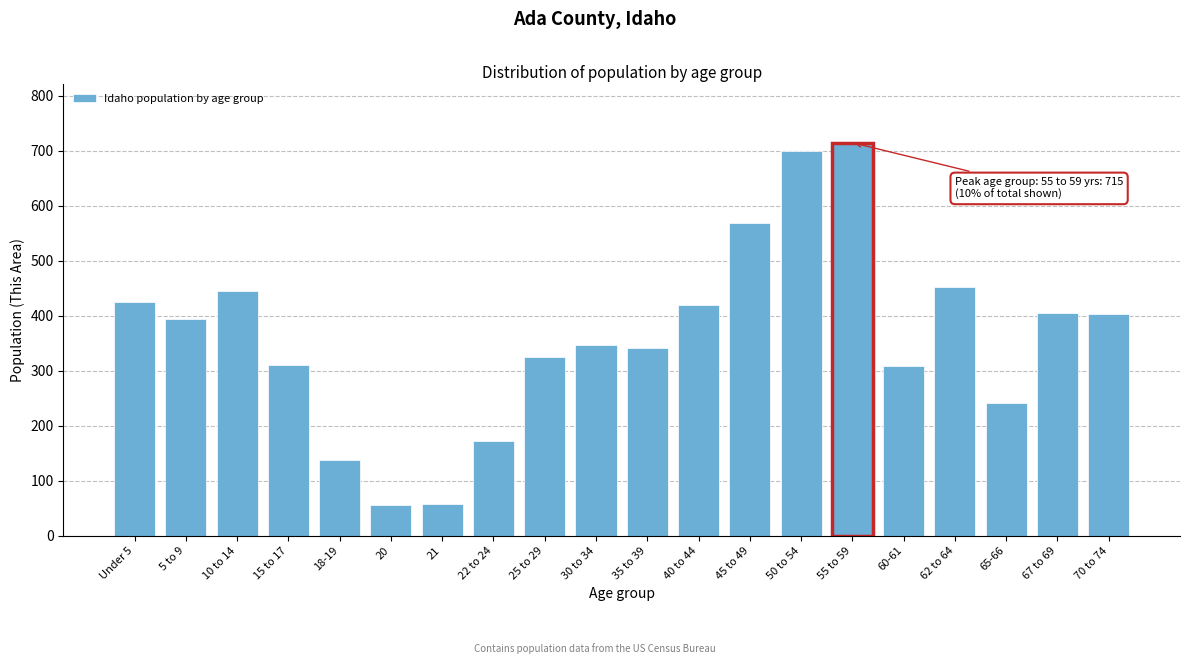

What is the difference between the second highest and second lowest values?

642